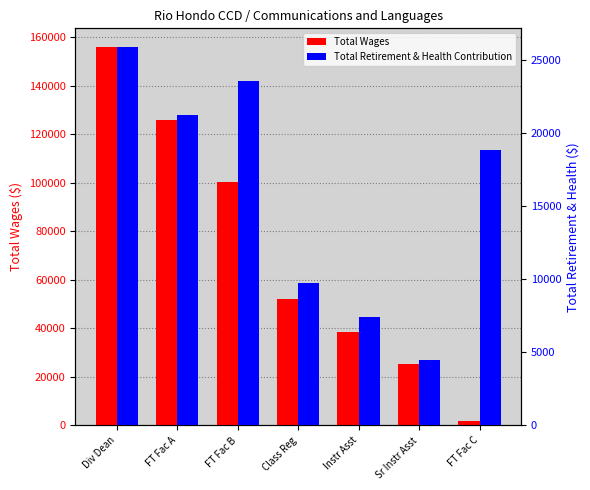

At how many categories does at least one series exceed 46242?

4